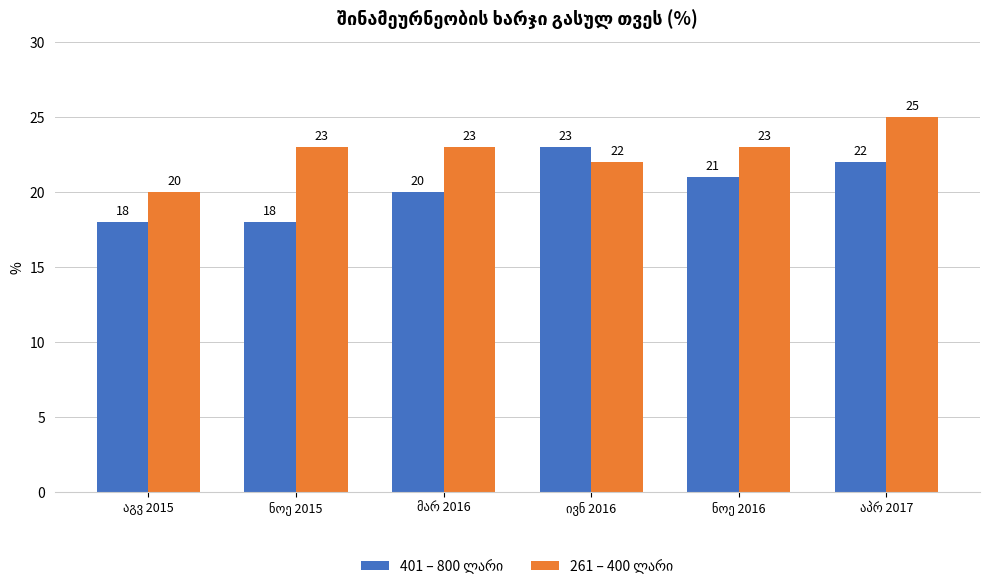

What is the minimum value shown in the chart?

18